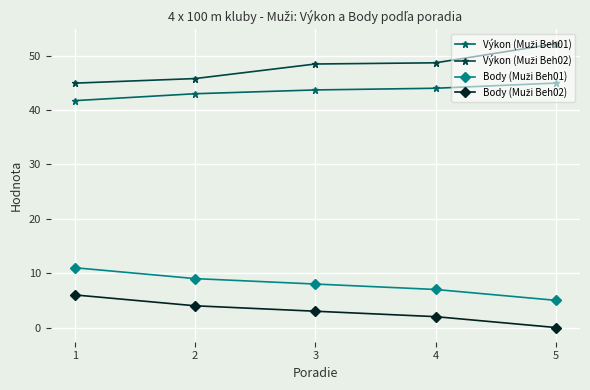

Which category has the highest value across all series?

5